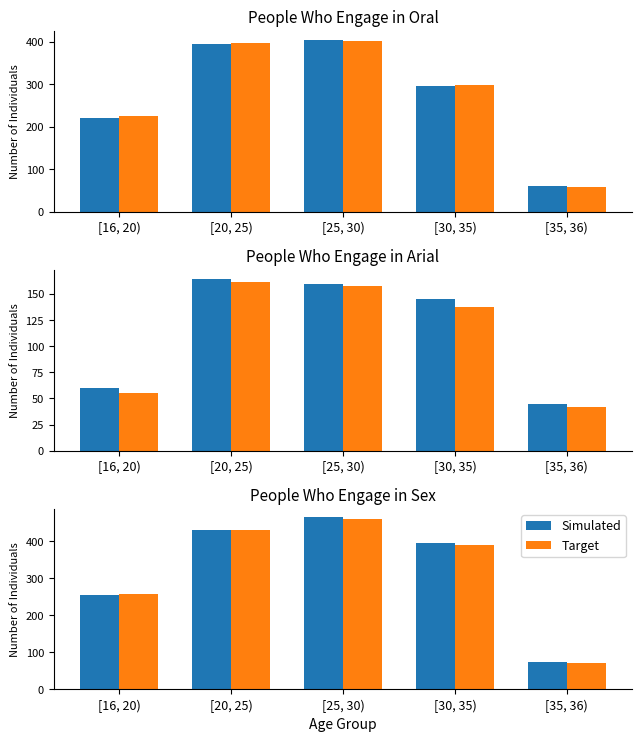

How many data points does each series have?

5